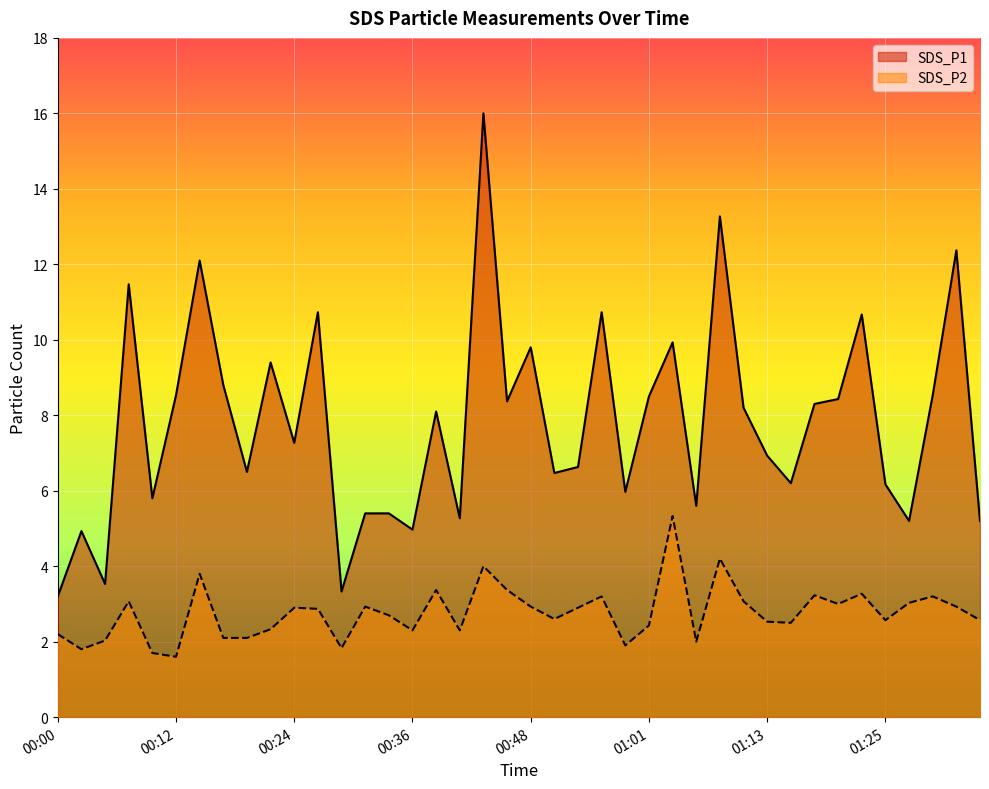

How many lines are shown in the chart?

2